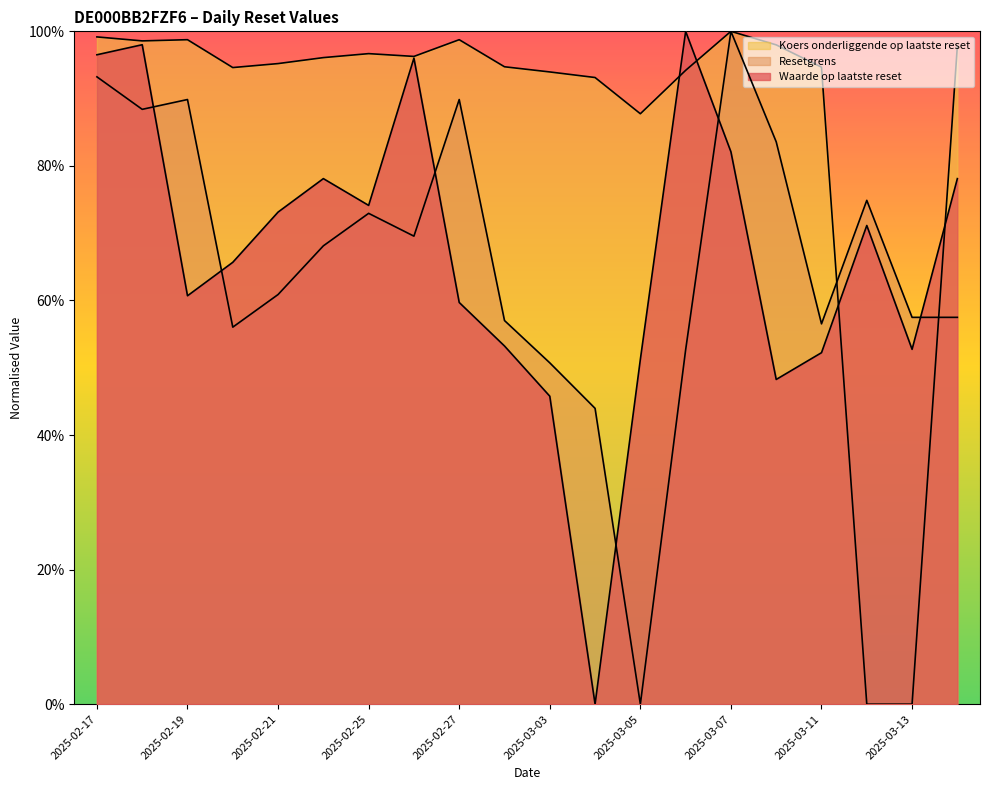

The Koers onderliggende op laatste reset series shows 82.8 at 2025-03-10. True or false?

True